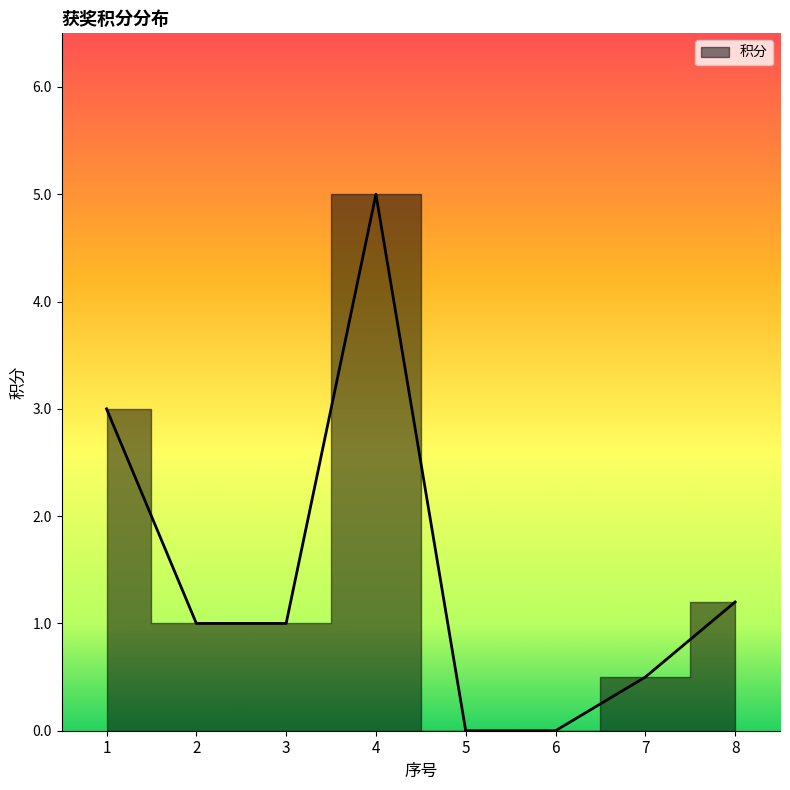

Count the values in the range 0 to 3.

7